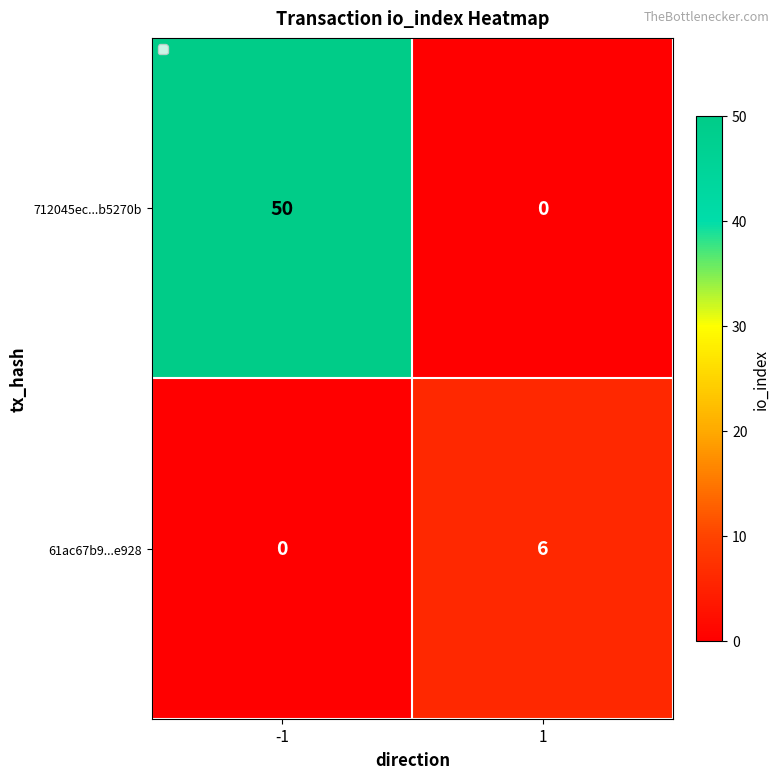

What is the difference between the 61ac67b9...e928 values at 1 and -1?

6